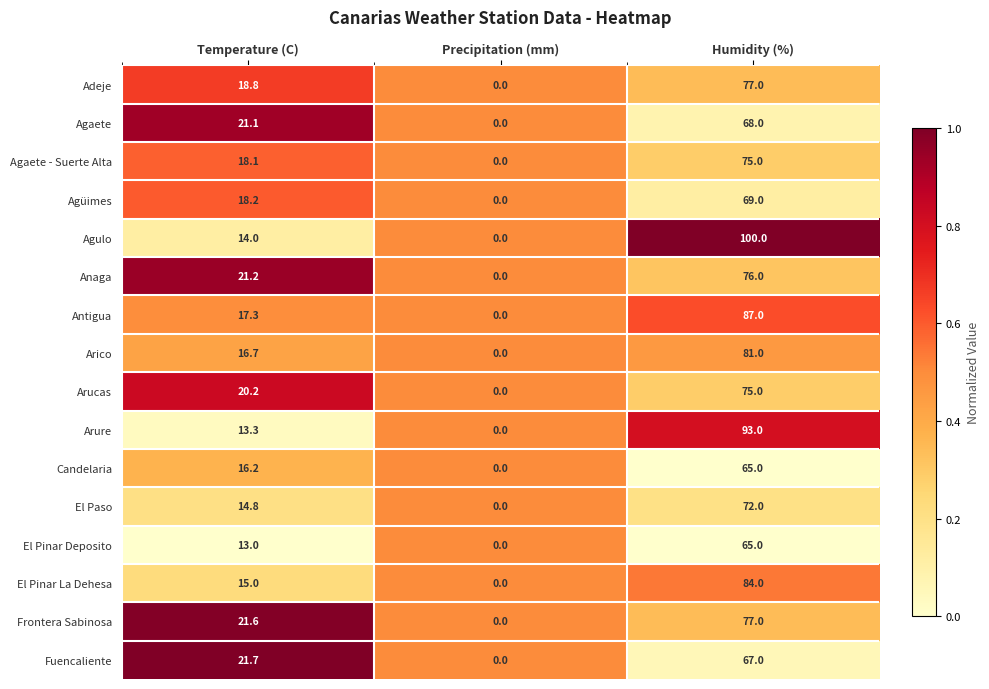

Which series has the largest total across all categories?

Agulo